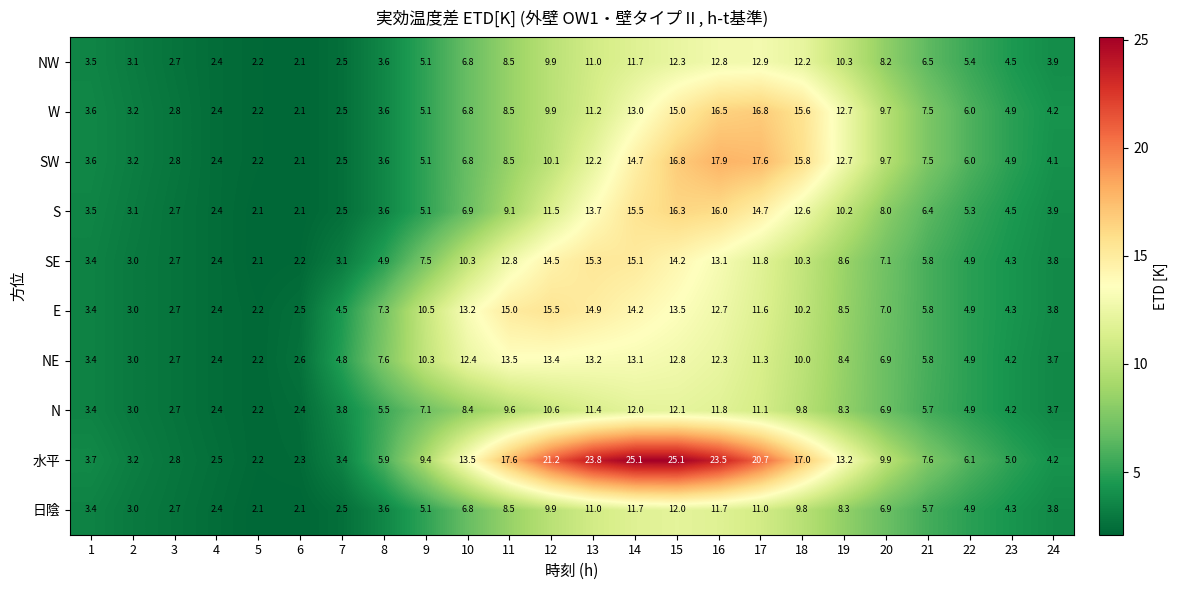

What is the total value across all series at 11?

111.6